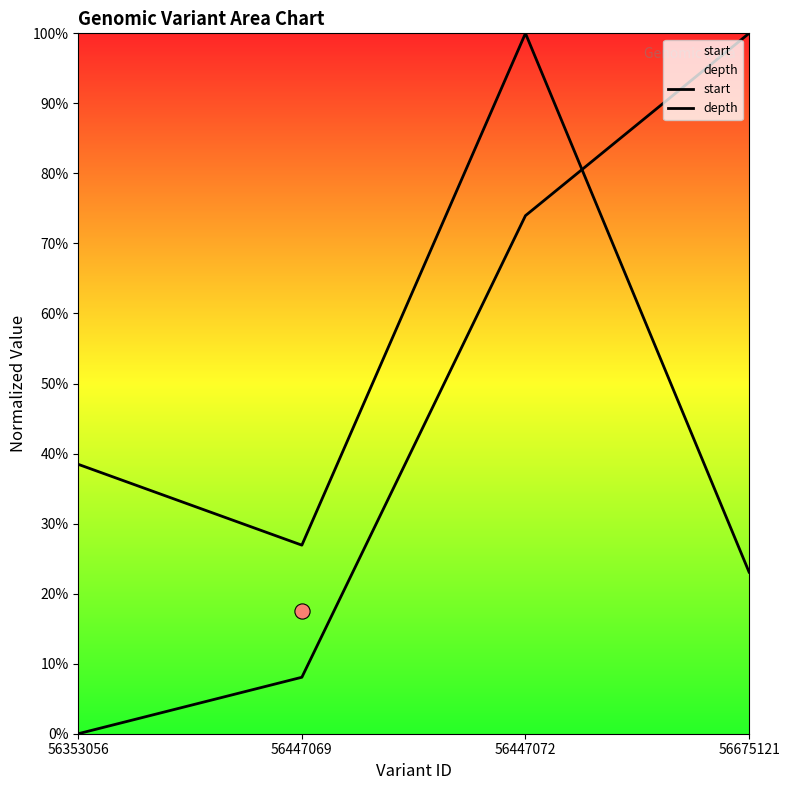

Which series contains the lowest Y value?

start